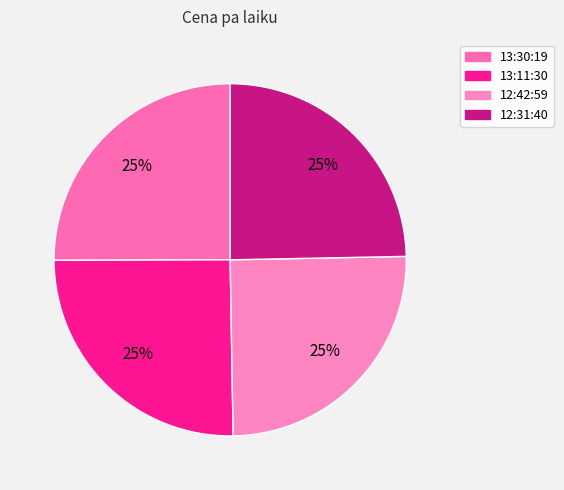

Which category has the biggest portion of the pie?

13:11:30